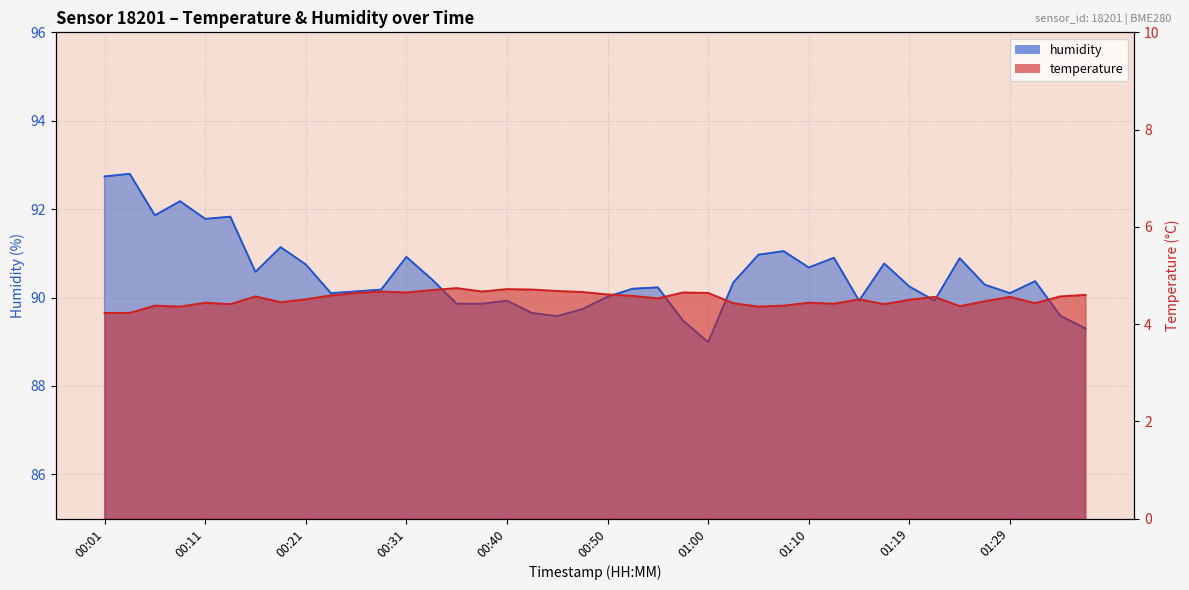

Is it true that humidity equals 92.8 at 00:04?

True